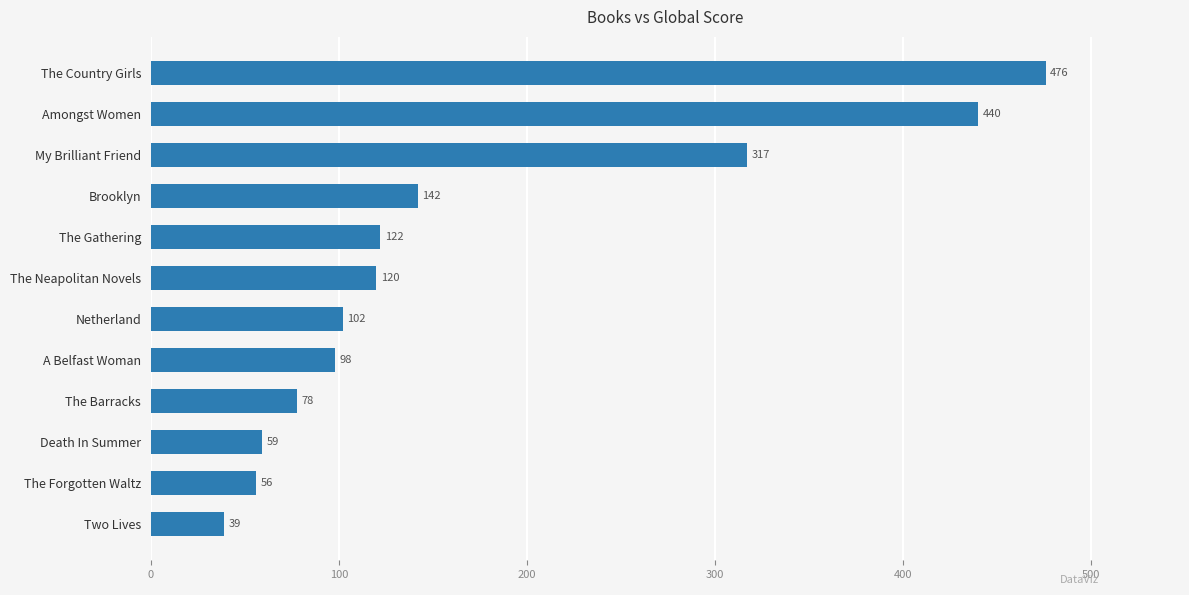

Does the chart contain any negative values?

No